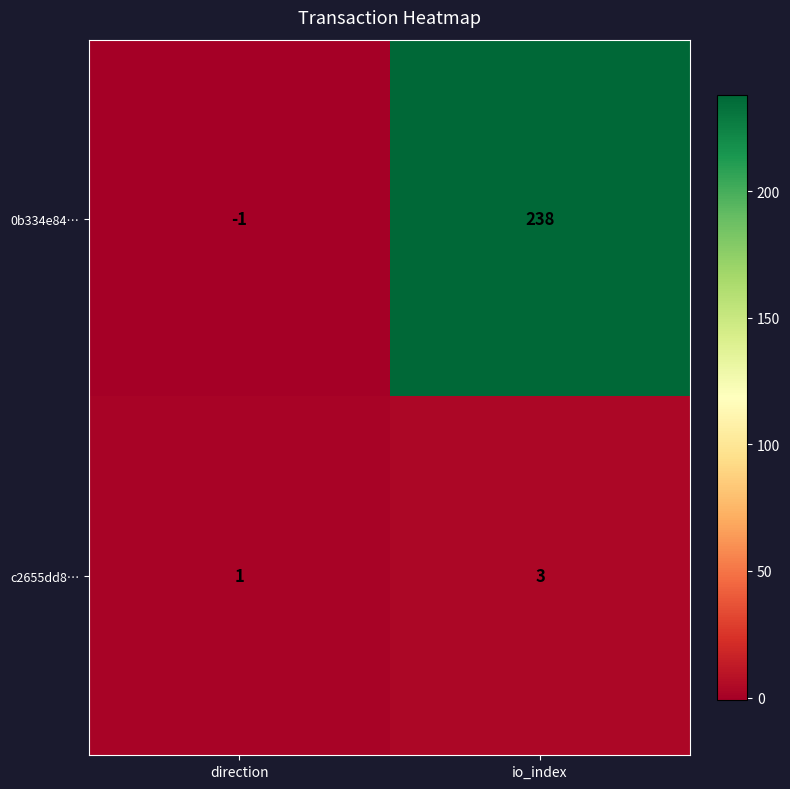

Which category has the highest value in the 0b334e84… series?

io_index